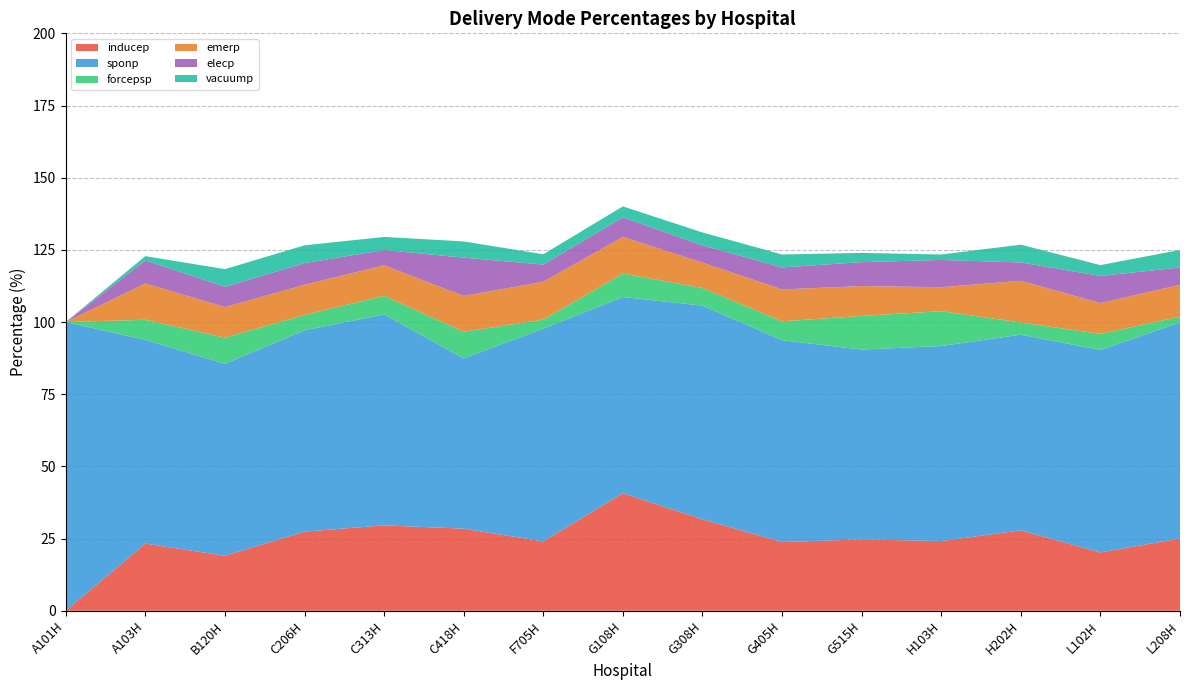

Reading right to left, extract all data points from this chart.

inducep: L208H=25.0	L102H=20.2	H202H=27.9	H103H=24.2	G515H=24.7	G405H=23.8	G308H=31.7	G108H=40.7	F705H=24.0	C418H=28.4	C313H=29.6	C206H=27.4	B120H=19.0	A103H=23.3	A101H=0.0
sponp: L208H=74.8	L102H=70.1	H202H=67.8	H103H=67.5	G515H=65.7	G405H=69.9	G308H=74.0	G108H=67.9	F705H=73.7	C418H=58.9	C313H=73.1	C206H=69.7	B120H=66.5	A103H=70.6	A101H=100.0
forcepsp: L208H=2.0	L102H=5.6	H202H=4.2	H103H=12.1	G515H=11.6	G405H=6.6	G308H=6.1	G108H=8.1	F705H=3.1	C418H=9.3	C313H=6.4	C206H=5.3	B120H=9.1	A103H=7.0	A101H=0.0
emerp: L208H=11.0	L102H=10.7	H202H=14.4	H103H=8.3	G515H=10.4	G405H=11.0	G308H=8.8	G108H=12.7	F705H=13.1	C418H=12.4	C313H=10.6	C206H=10.4	B120H=10.6	A103H=12.6	A101H=0.0
elecp: L208H=6.0	L102H=9.4	H202H=6.4	H103H=9.4	G515H=8.3	G405H=7.6	G308H=6.0	G108H=6.8	F705H=6.0	C418H=13.3	C313H=5.3	C206H=7.5	B120H=7.0	A103H=8.0	A101H=0.0
vacuump: L208H=6.1	L102H=3.7	H202H=6.2	H103H=1.9	G515H=3.2	G405H=4.5	G308H=4.5	G108H=3.8	F705H=3.6	C418H=5.6	C313H=4.5	C206H=6.2	B120H=6.1	A103H=1.5	A101H=0.0